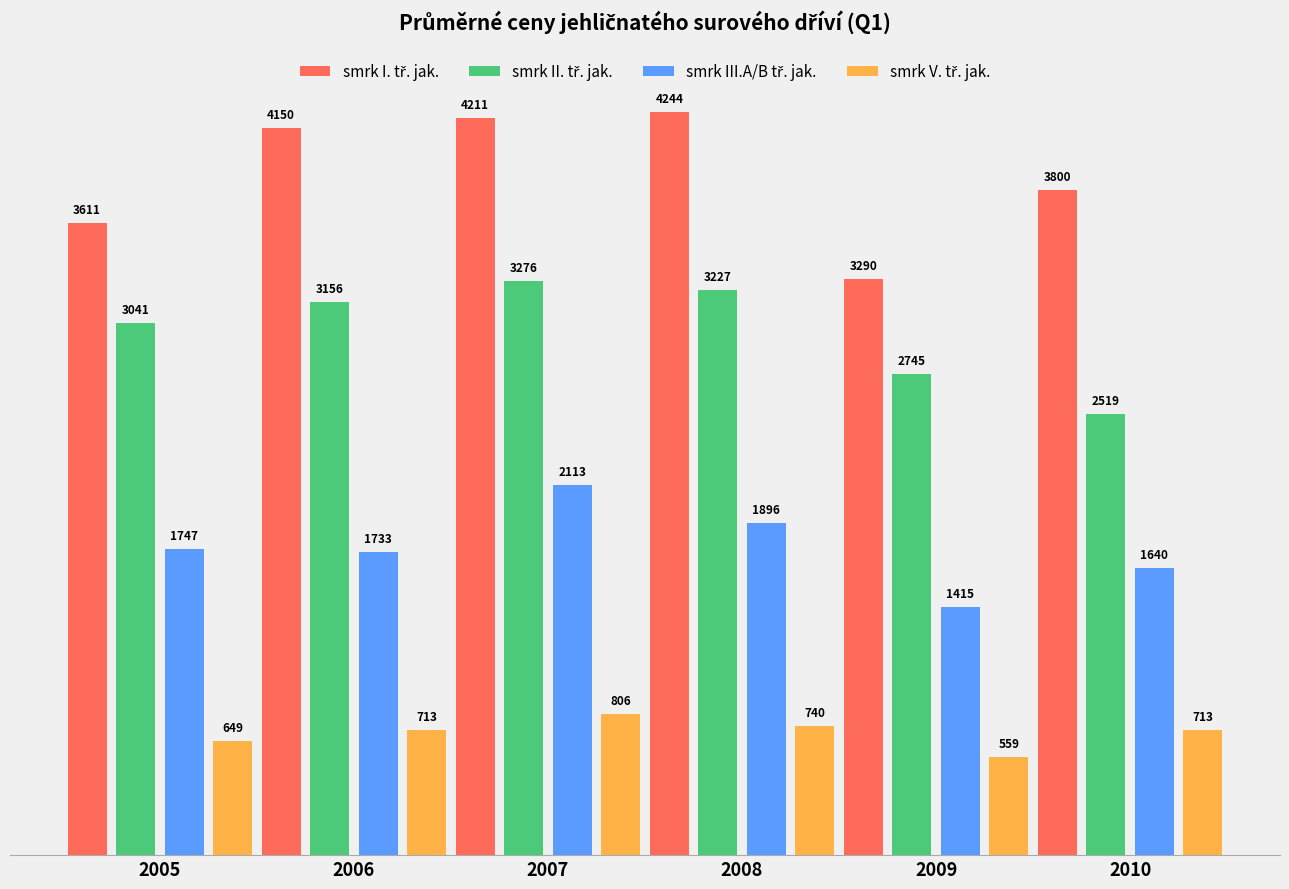

What is the spread (max minus min) of values at 2009?

2731.0